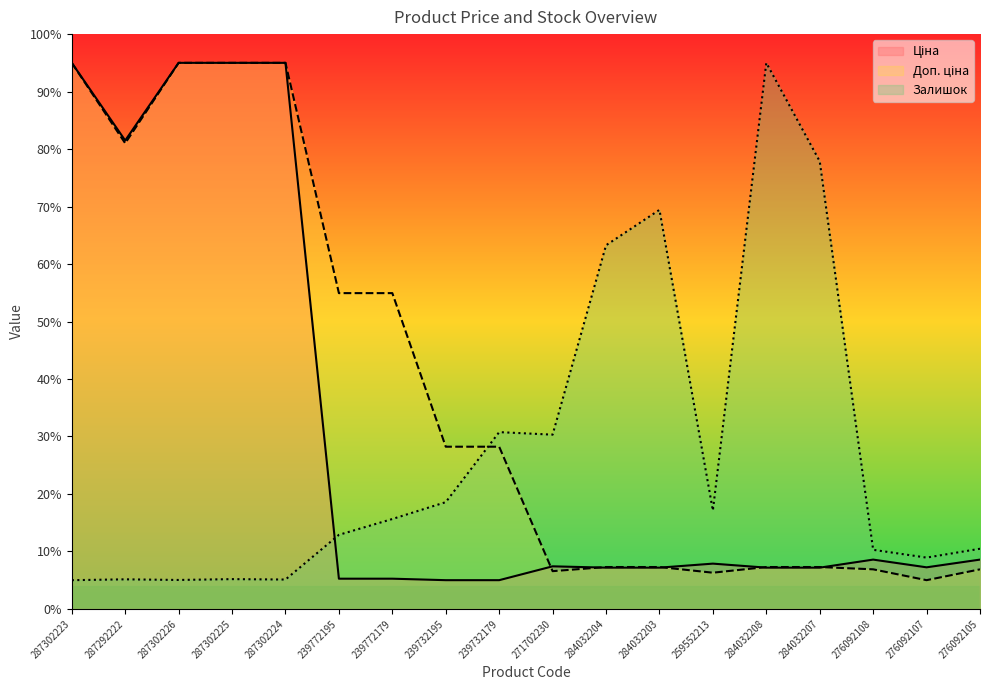

How many times do Доп. ціна and Залишок cross each other?

1